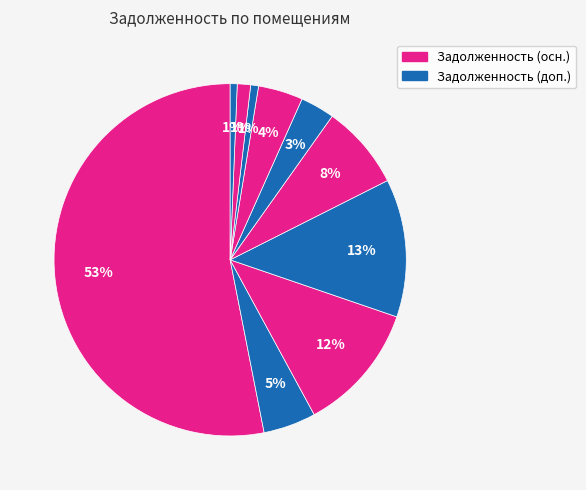

How many segments does this pie chart have?

10